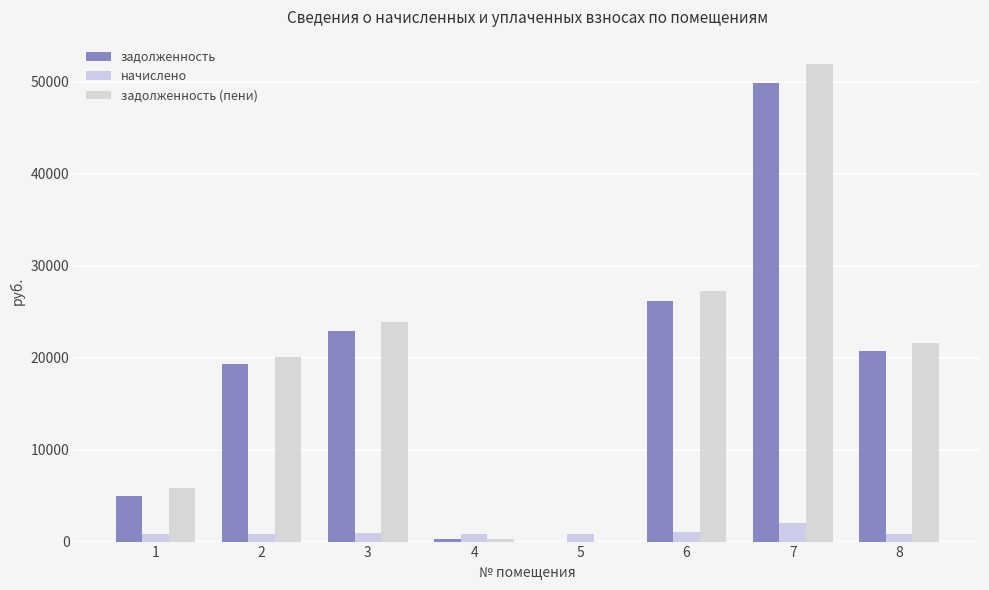

What is the total value across all series at 7?

103960.6